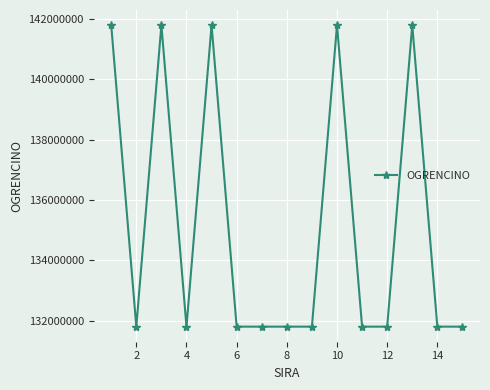

What is the difference between the maximum and minimum values?

10000015